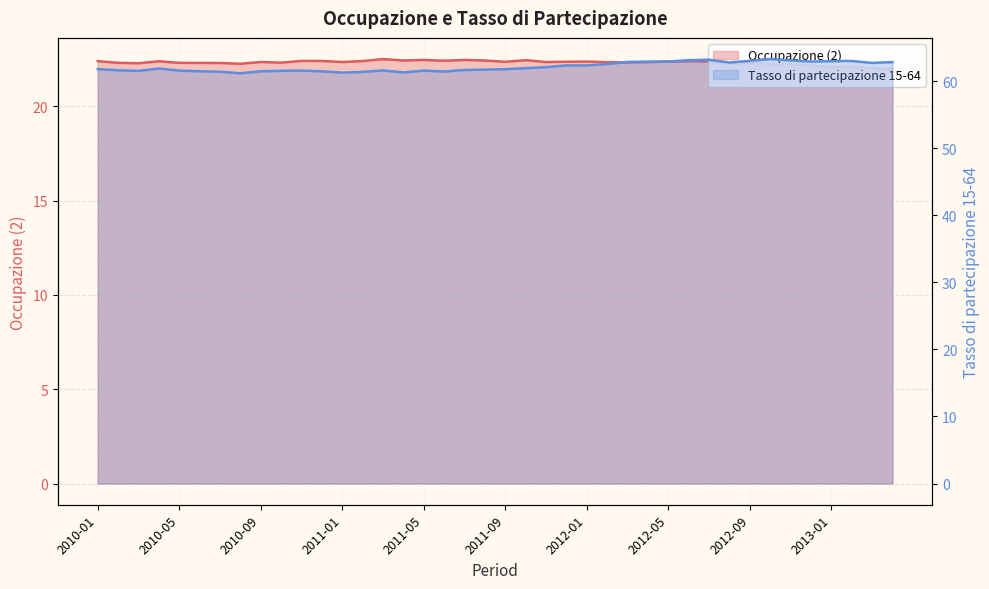

What is the total value across all series at 2012-03?

85.2